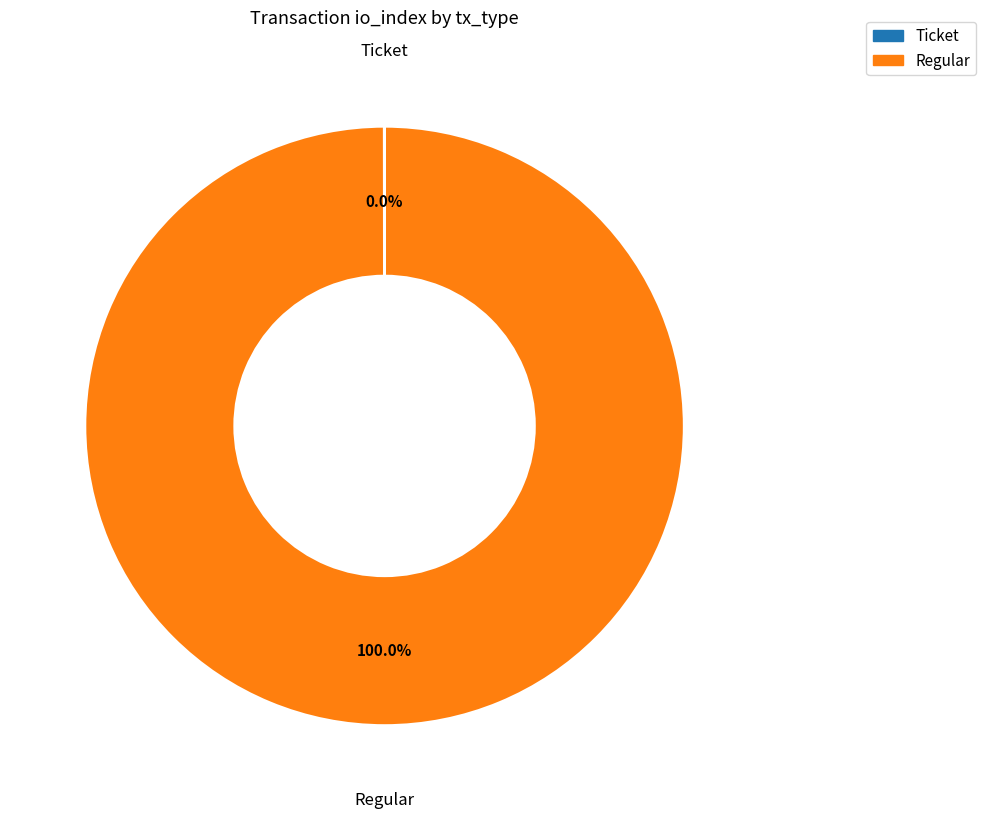

What is the largest slice in the pie chart?

Regular